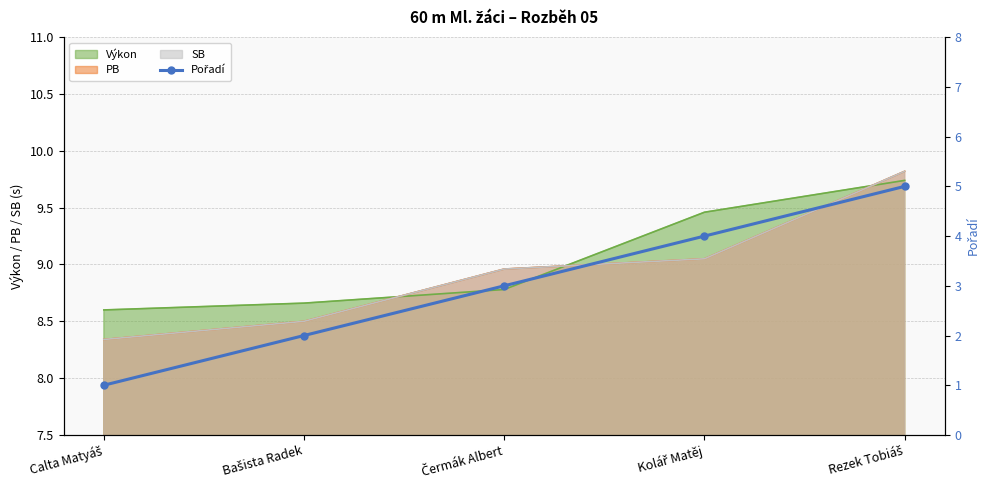

How many values are below 3?

2